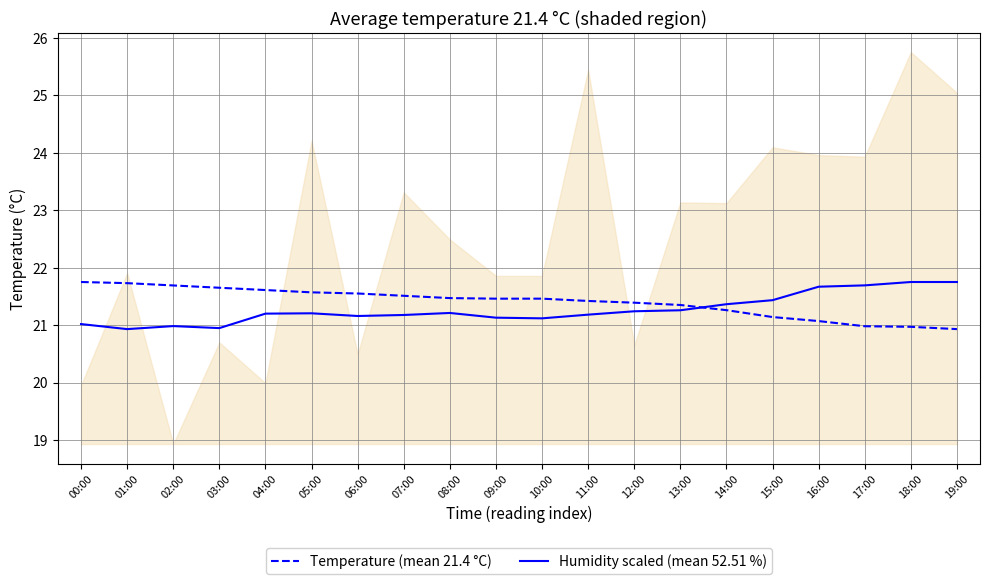

At which label is Humidity scaled (mean 52.51 %) closest to 21?

02:00